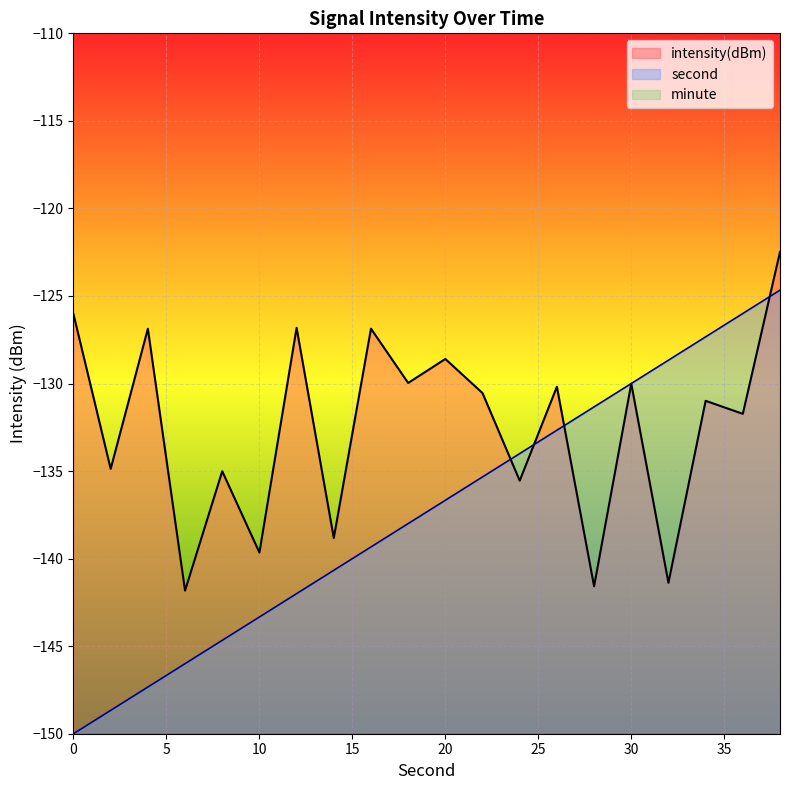

What are all the series names shown in the legend?

intensity(dBm), second, minute